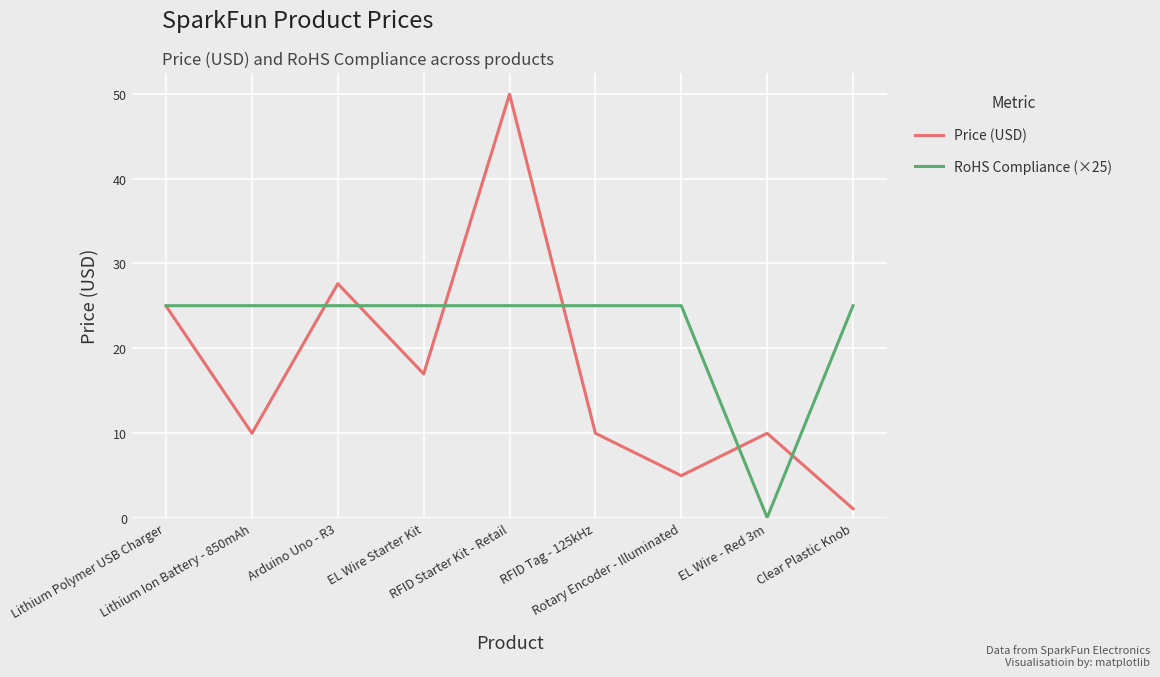

Which series has the largest total across all categories?

RoHS Compliance (×25)